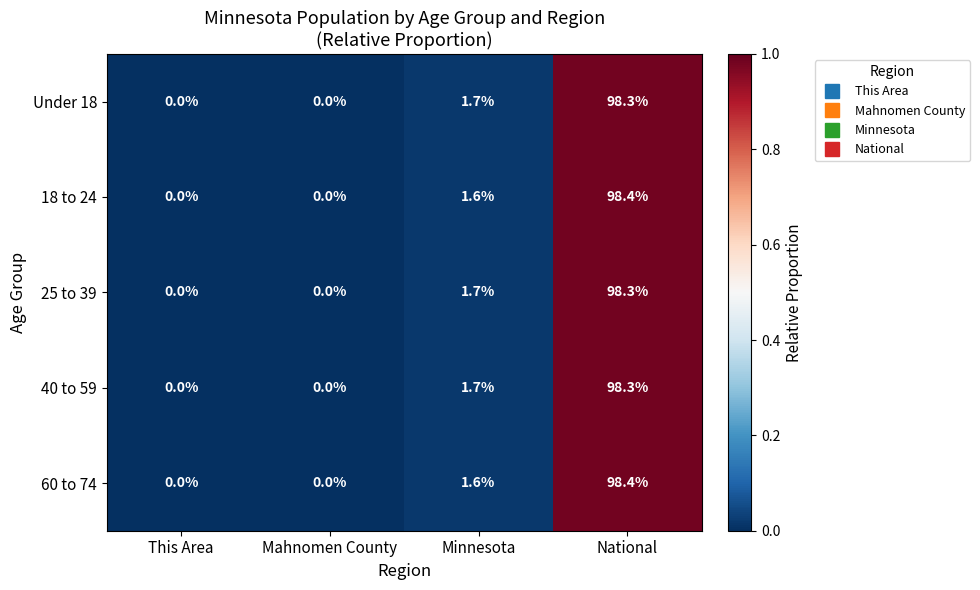

At which category is the sum across all series the highest?

National